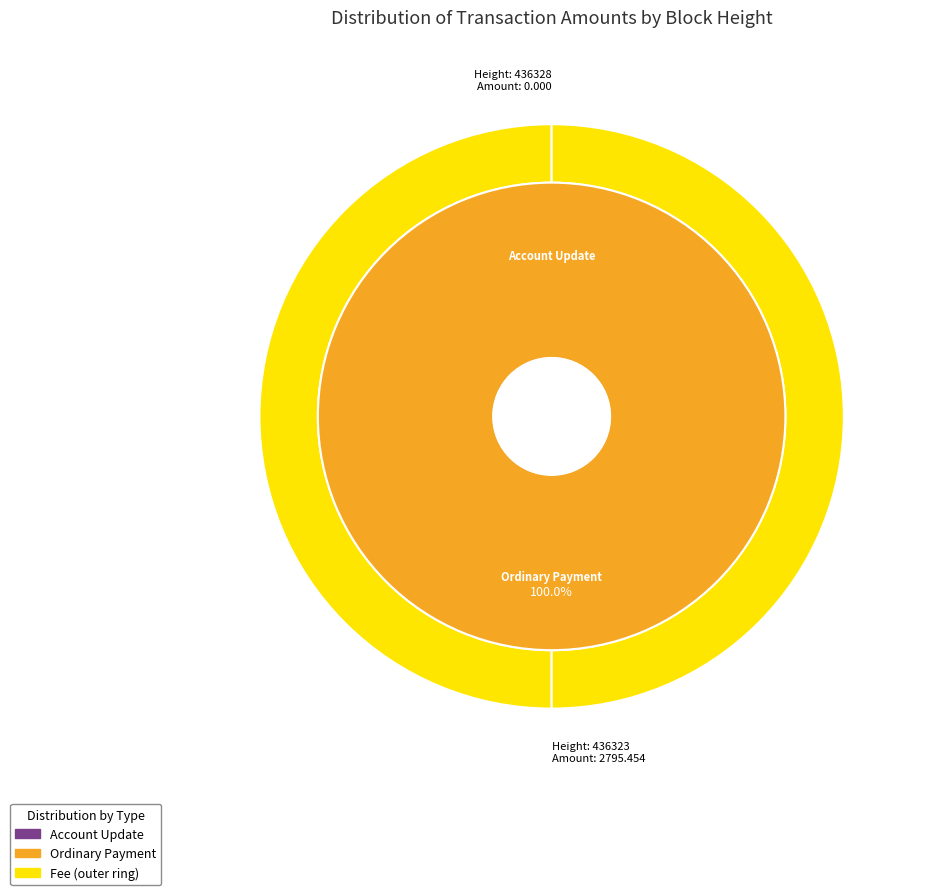

To the nearest percent, what is the combined percentage of 436323 and 436328?

100%